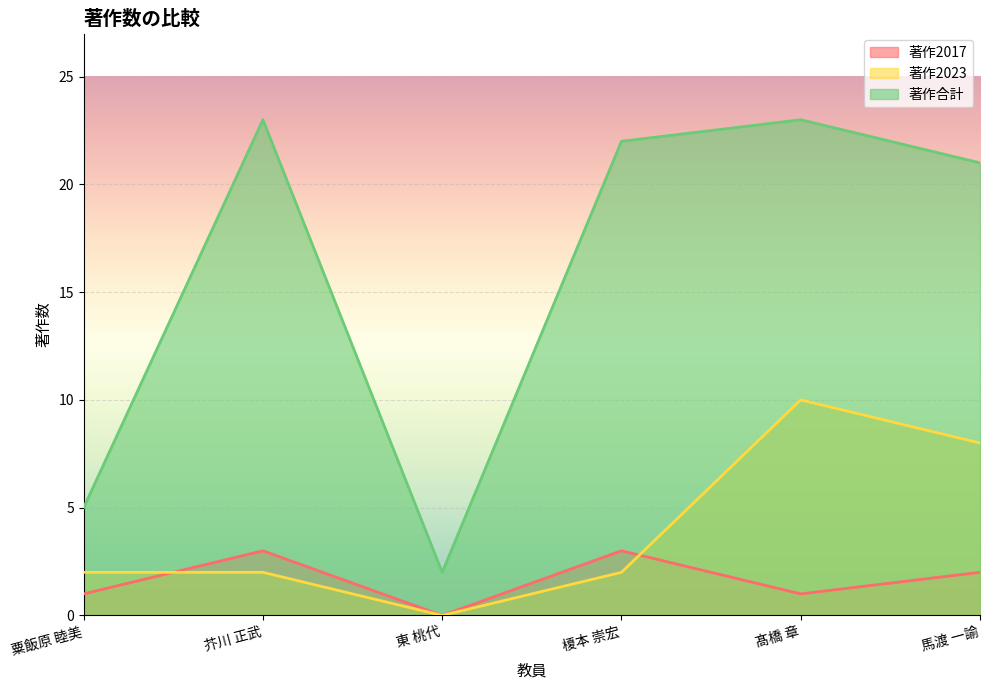

Is it true that 著作2023 equals 0 at 東 桃代?

True